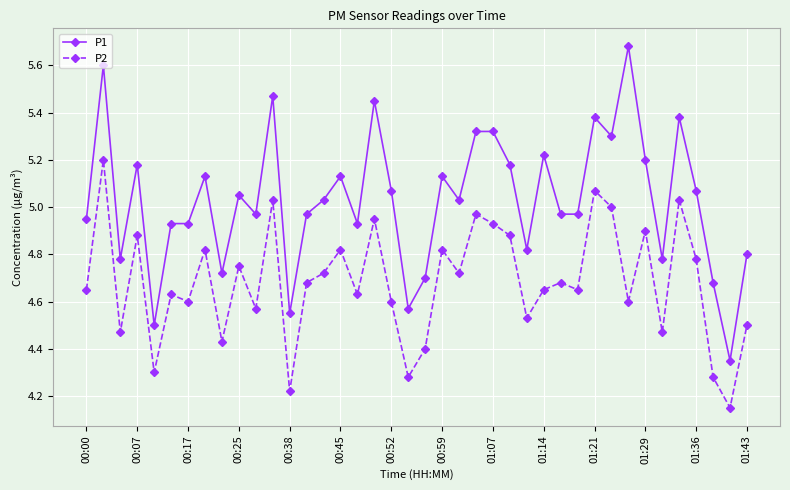

Which series has the largest total across all categories?

P1